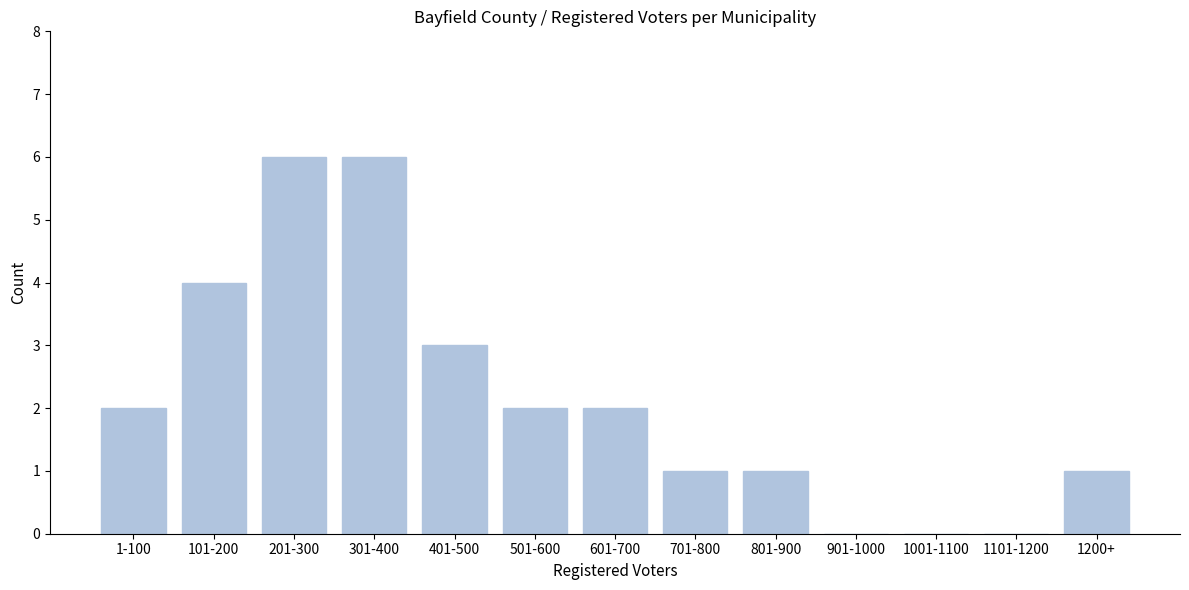

Reading left to right, list all the values displayed in this chart.

1-100=2	101-200=4	201-300=6	301-400=6	401-500=3	501-600=2	601-700=2	701-800=1	801-900=1	901-1000=0	1001-1100=0	1101-1200=0	1200+=1